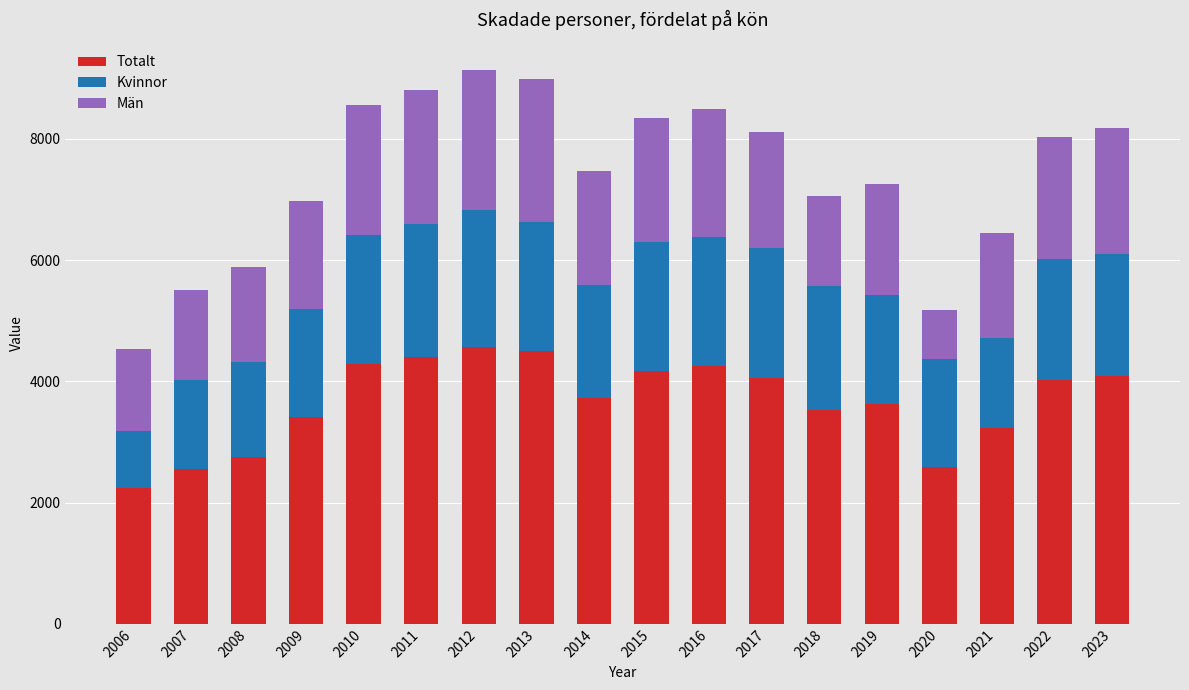

At which label does Totalt reach its minimum?

2006